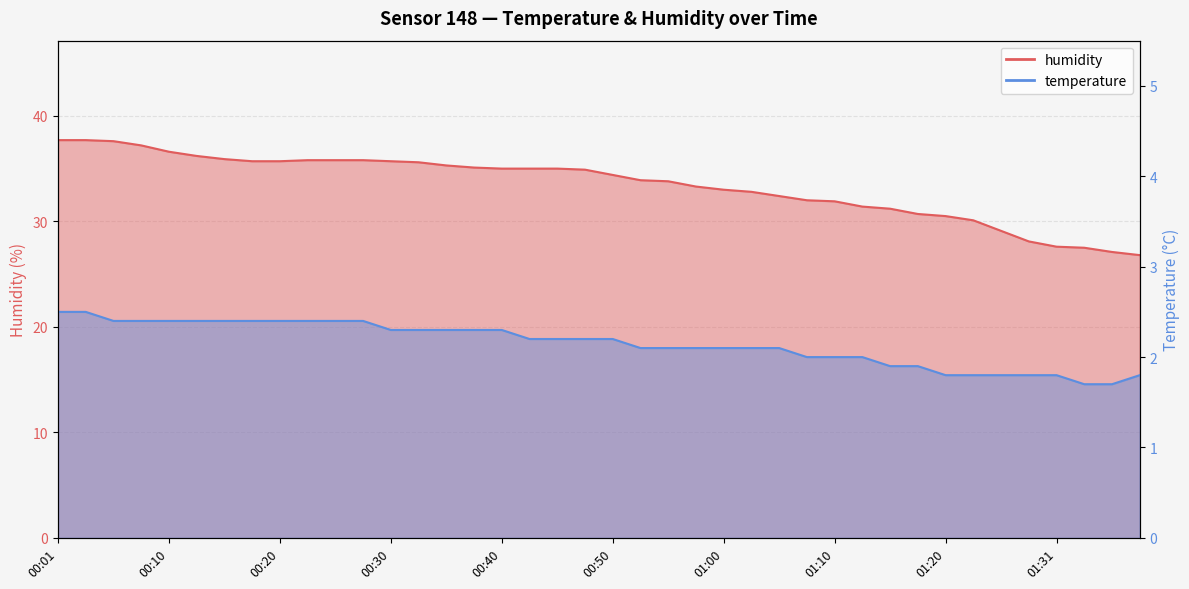

The temperature series shows 2.3 at 00:30. True or false?

True